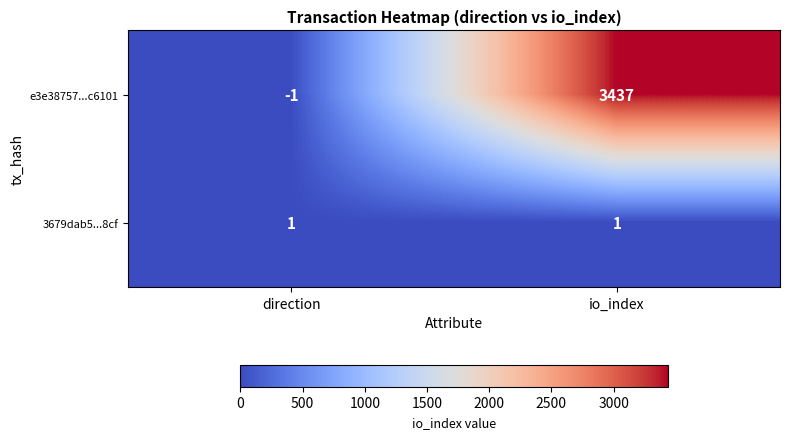

Which label corresponds to the smallest value in the chart?

direction